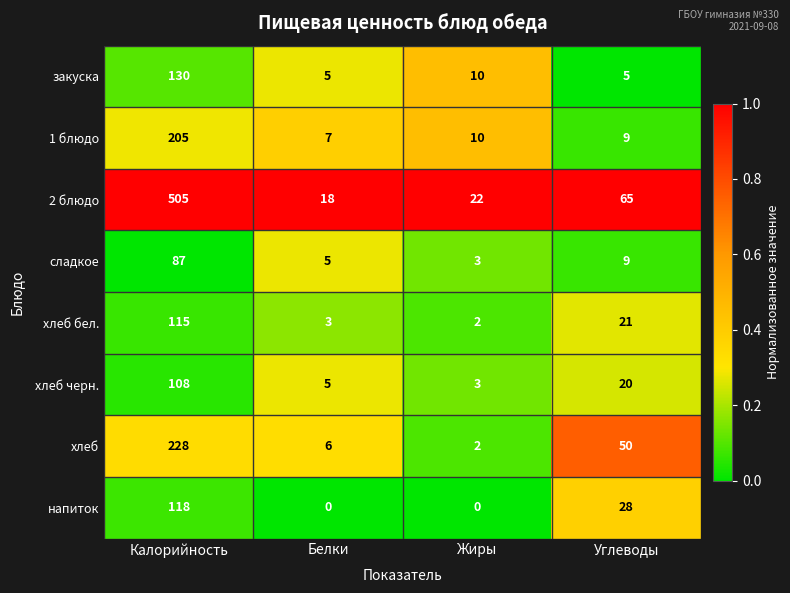

What is the difference between the second highest and minimum values in the напиток series?

28